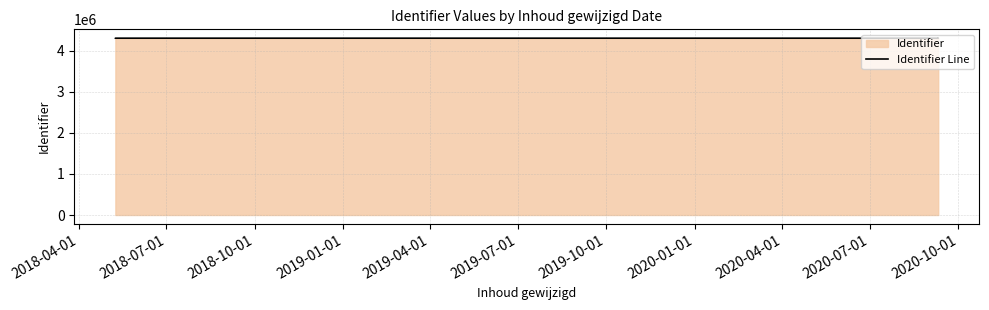

What position from the left is 2018-04-01?

1